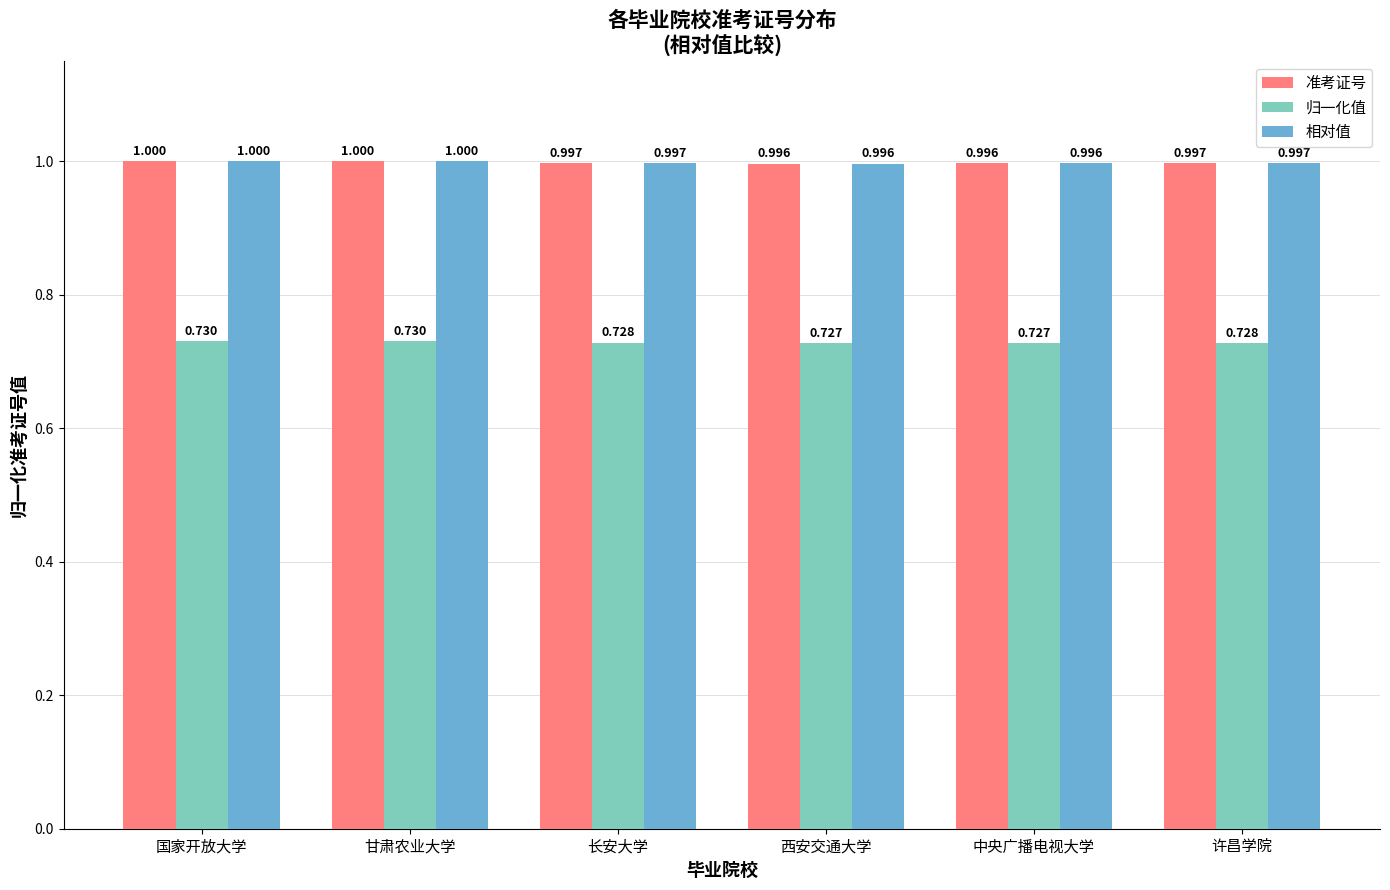

Is the value of 归一化值 at 甘肃农业大学 greater than the value of 准考证号 at 甘肃农业大学?

No